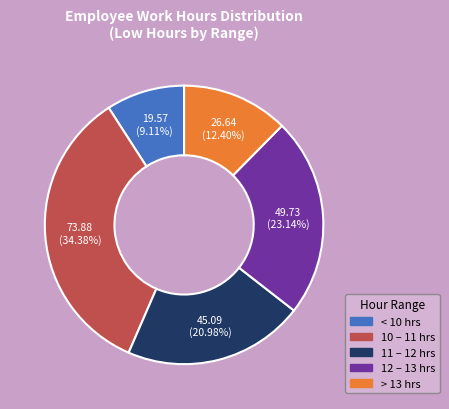

Does any single category account for the majority?

No